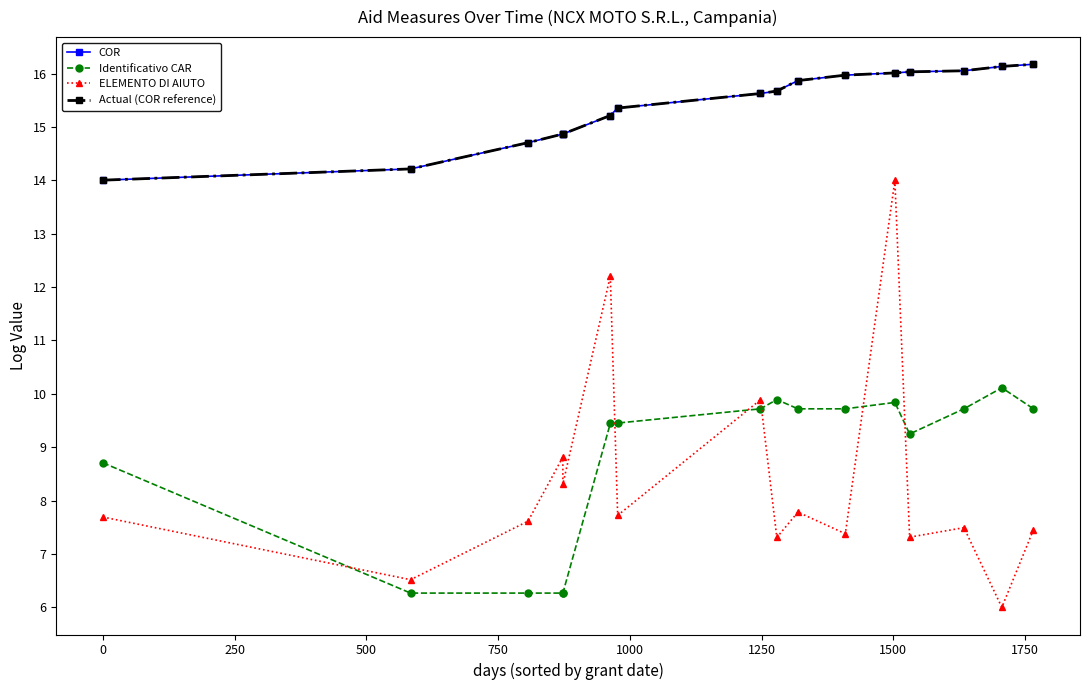

How many times do Identificativo CAR and ELEMENTO DI AIUTO cross each other?

6